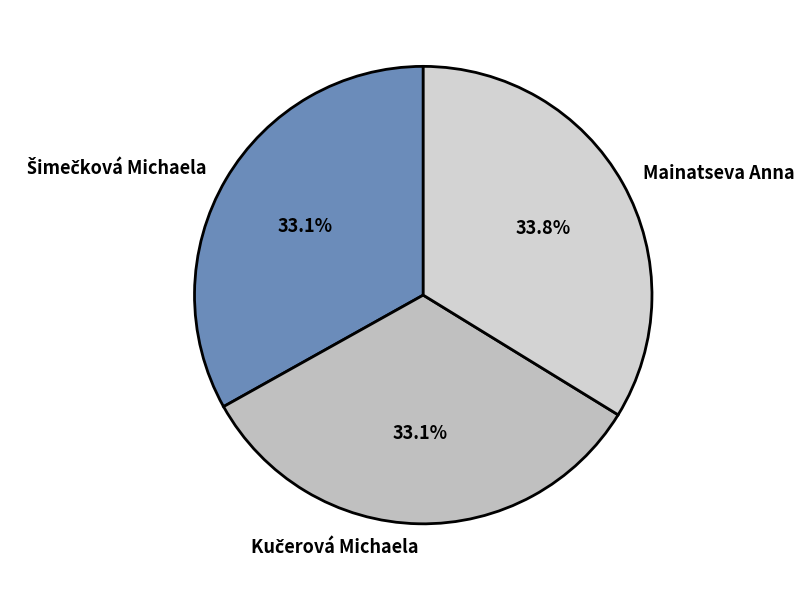

What percentage is NOT represented by Mainatseva Anna?

66.2%